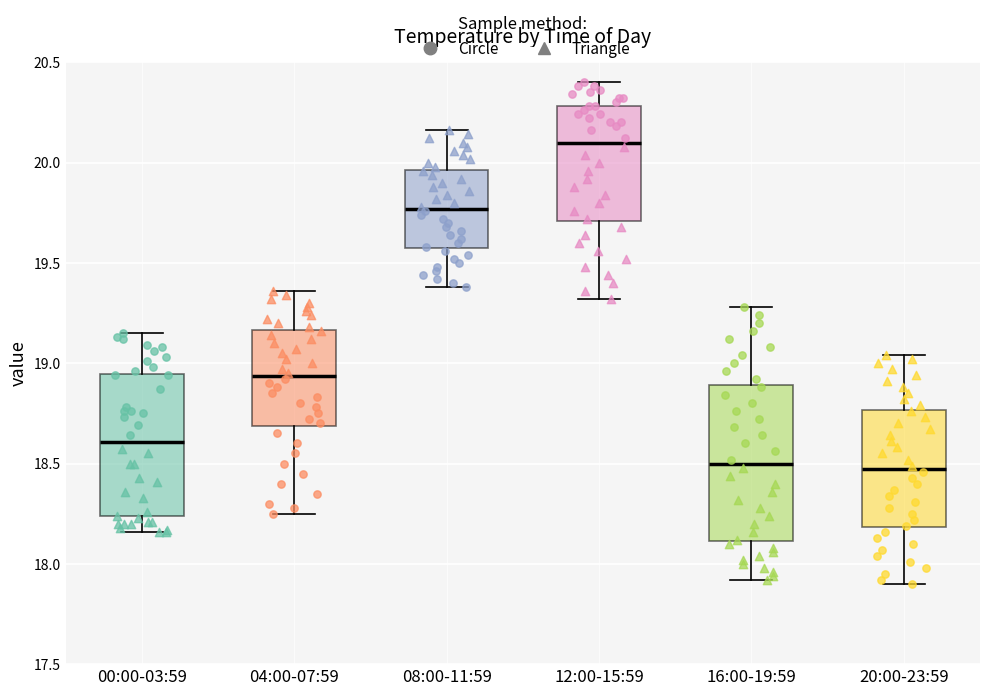

Where is the upper edge of the box for 08:00-11:59 on the y-axis? The values are not printed on the chart, so give them approximately, as read against the axis.

19.95